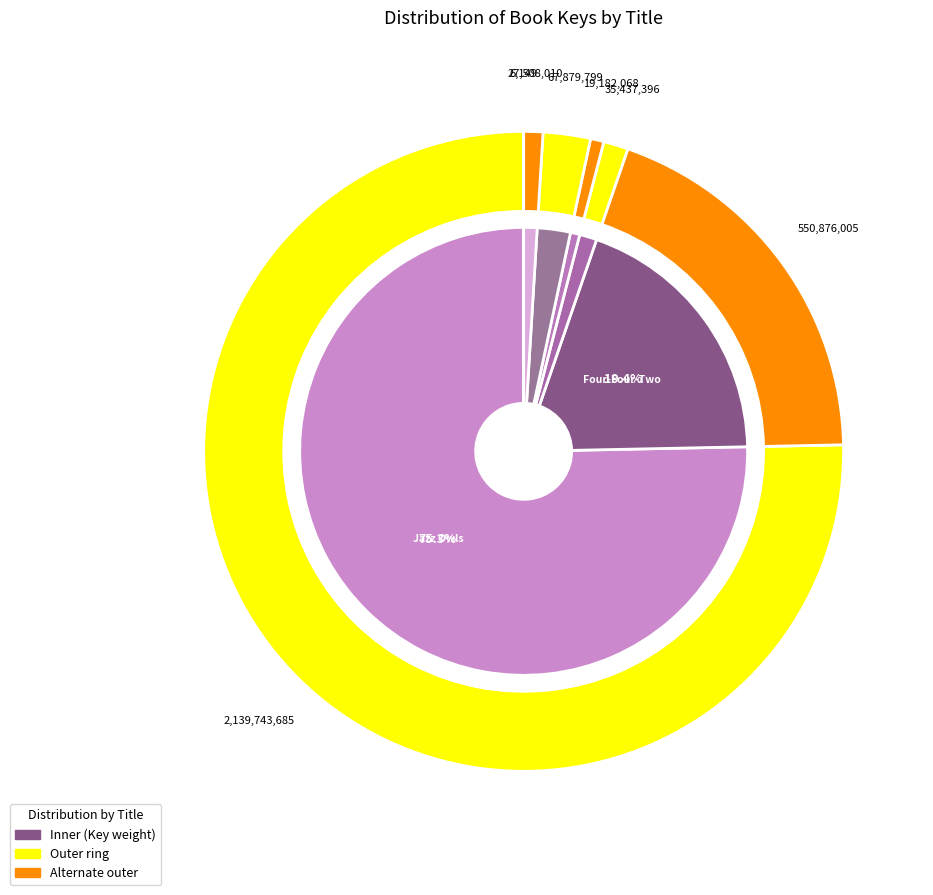

Combined, what portion of the pie is Deadly and Missing in Action?

1.9%